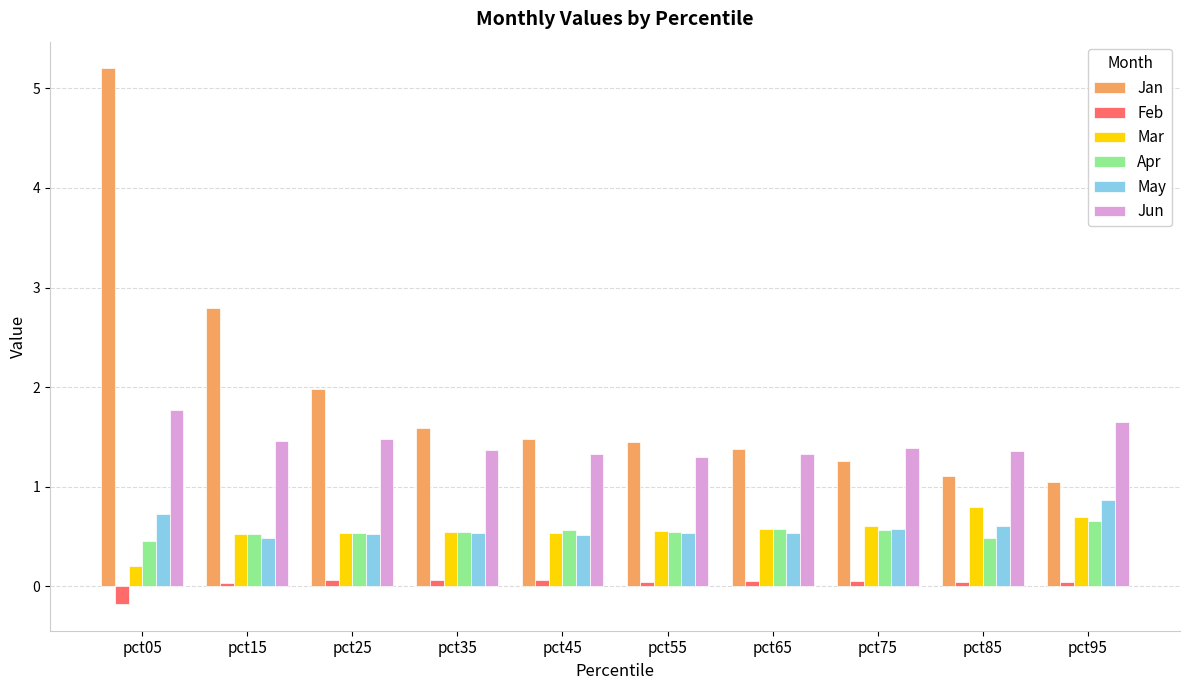

What is the minimum value shown in the chart?

-0.2